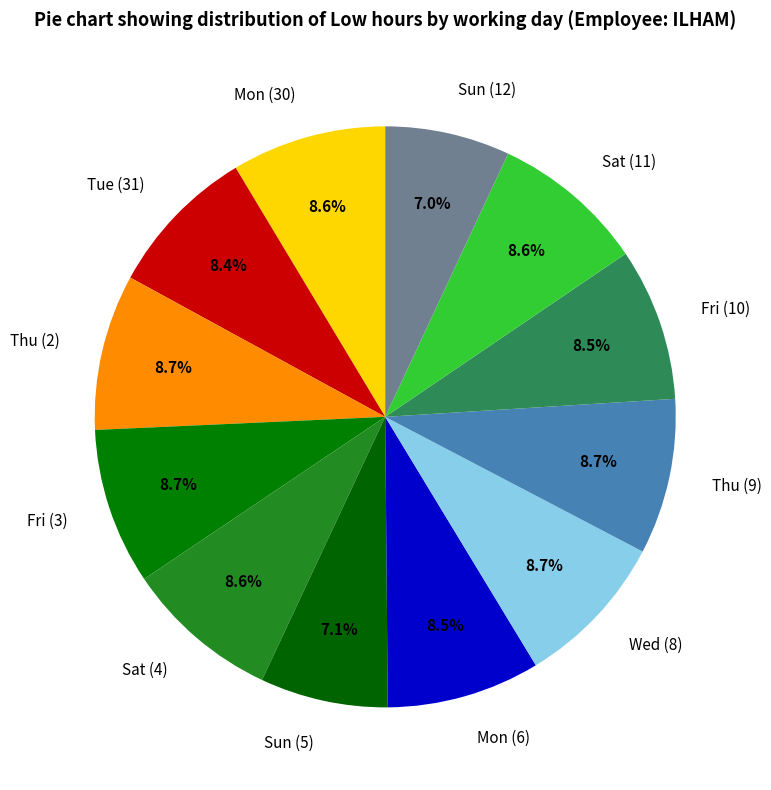

Which has a higher value, Sun (12) or Mon (6)?

Mon (6)